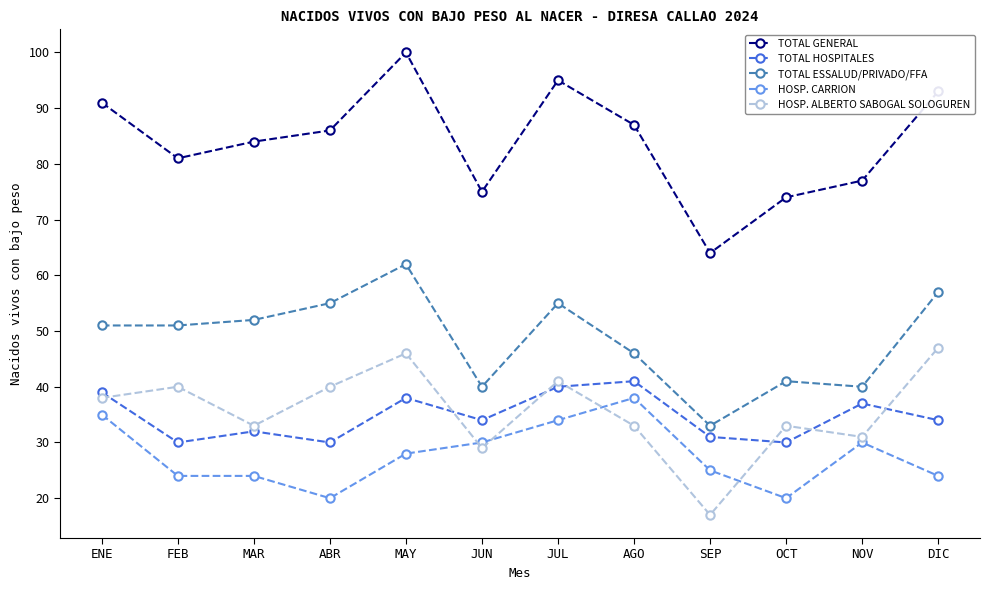

What is the spread (max minus min) of values at AGO?

54